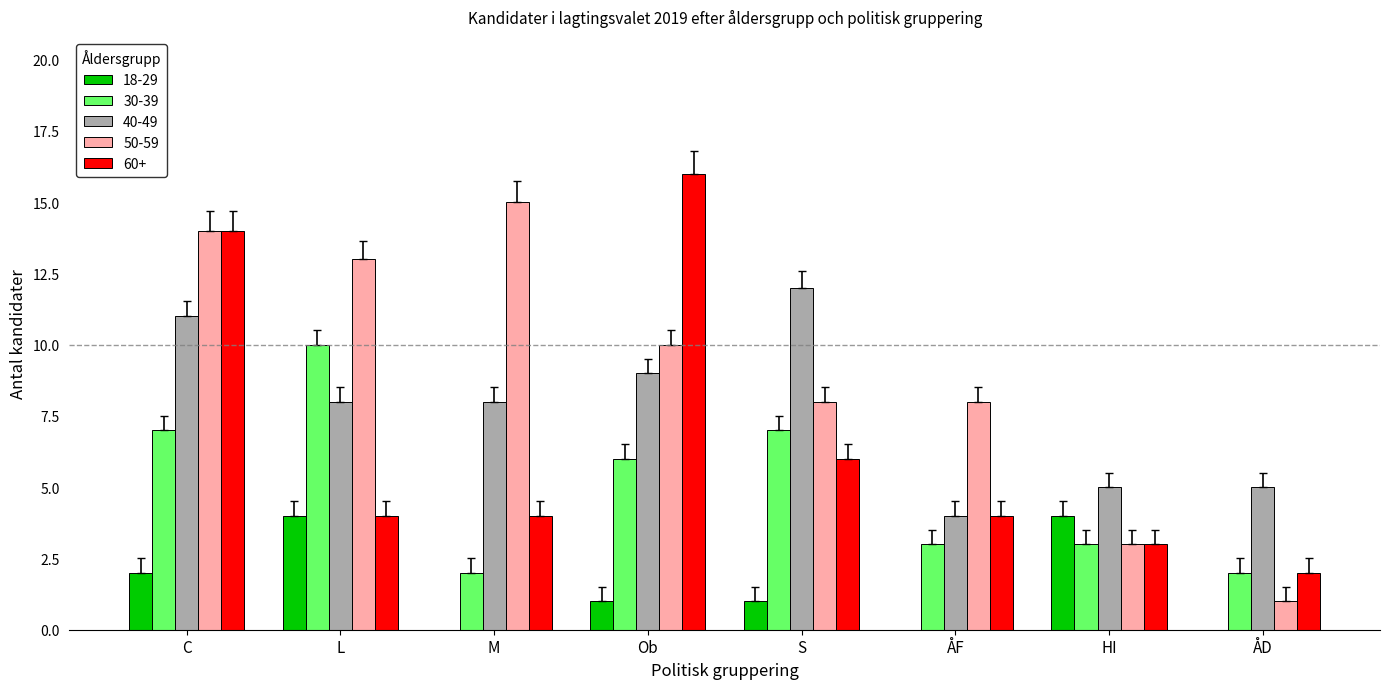

Reading left to right, extract all data points from this chart.

18-29: 2	4	0	1	1	0	4	0
30-39: 7	10	2	6	7	3	3	2
40-49: 11	8	8	9	12	4	5	5
50-59: 14	13	15	10	8	8	3	1
60+: 14	4	4	16	6	4	3	2